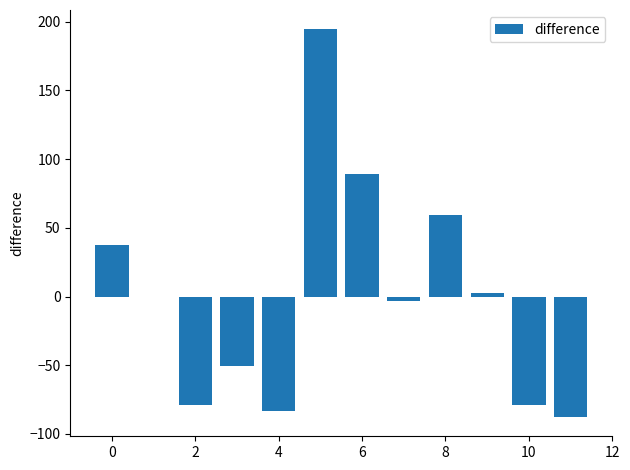

What is the greatest value displayed?

194.4